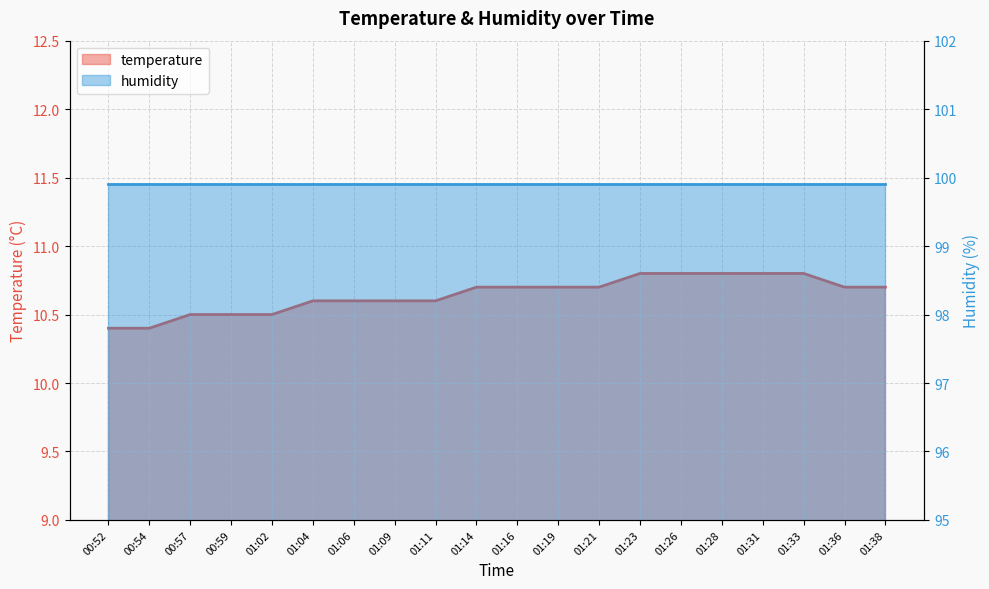

Count the values in the range 10 to 11.

20